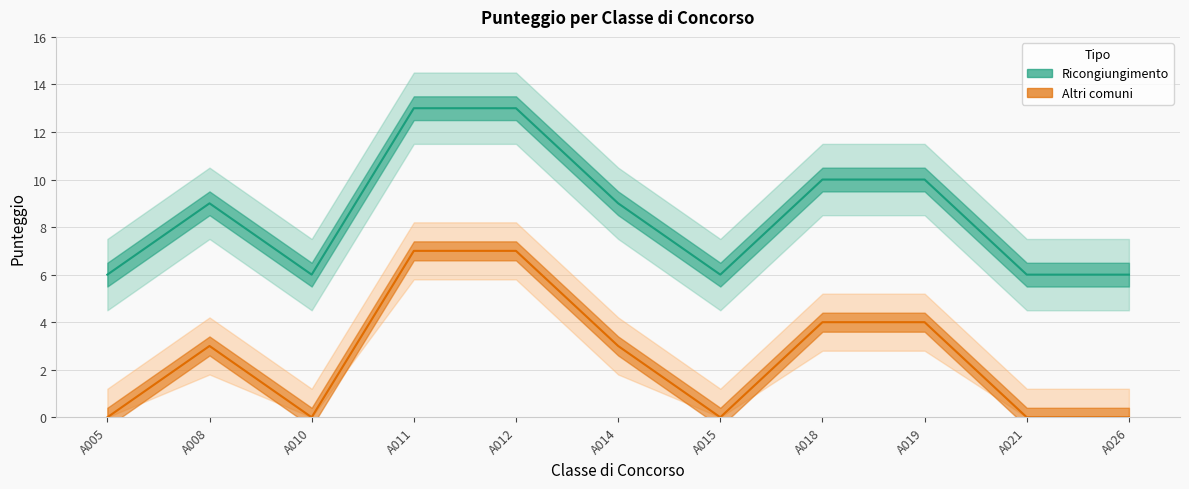

What are all the series names shown in the legend?

Ricongiungimento, Altri comuni